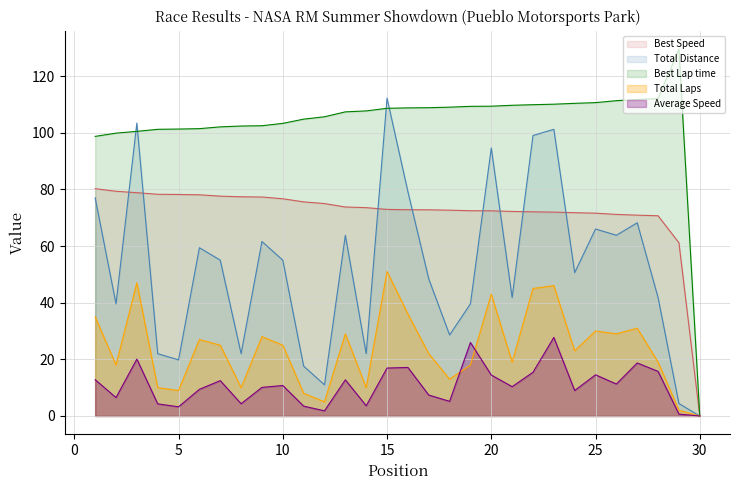

What is the highest value of the Best Speed series?

80.2